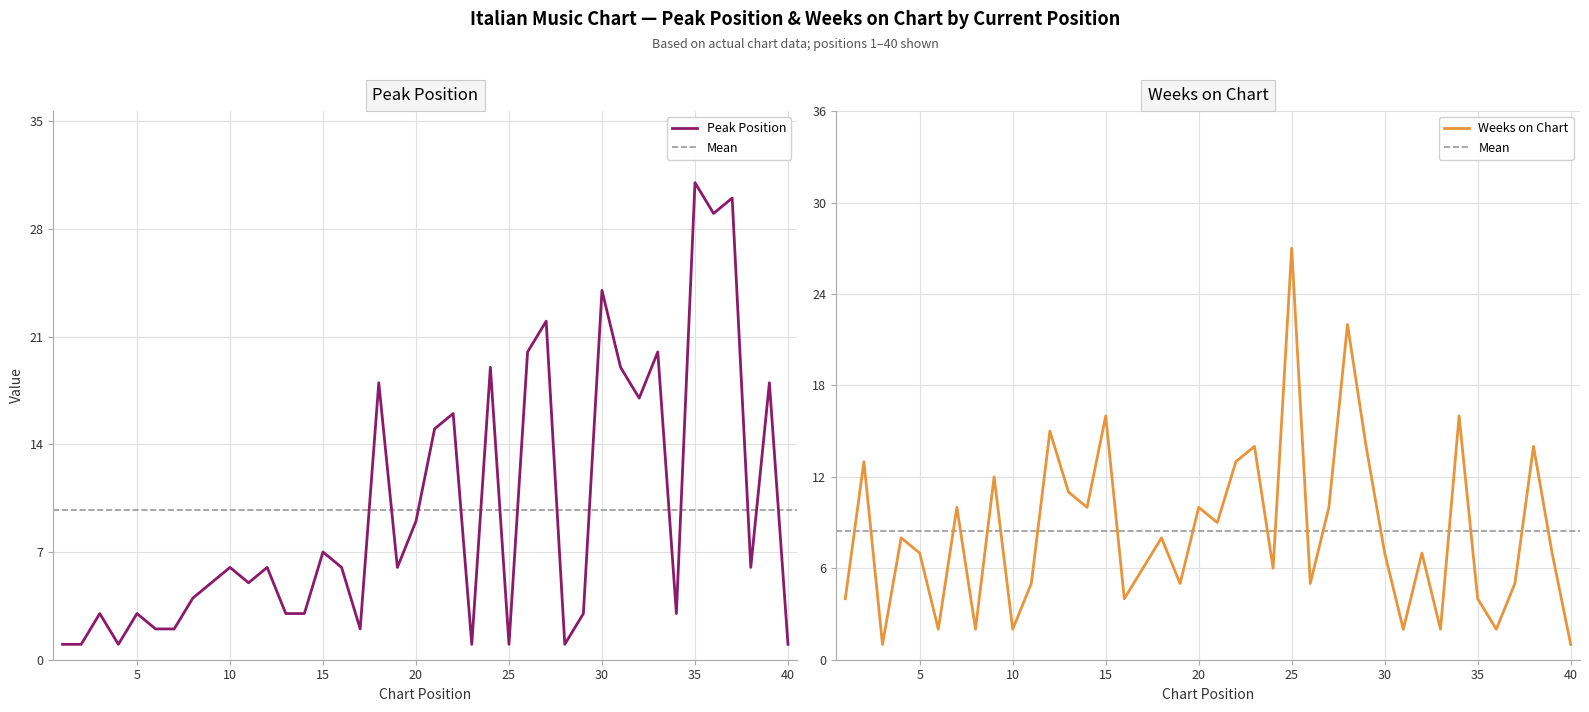

Is it true that Peak Position equals 18 at 39?

True